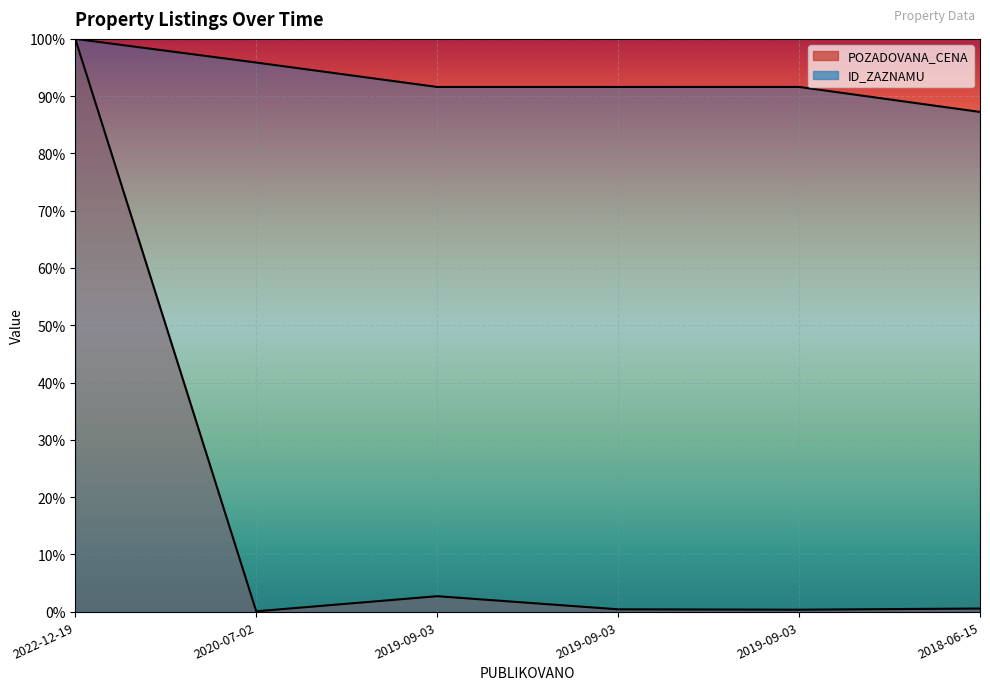

True or false: POZADOVANA_CENA has more than 0 points higher than both neighbors.

True